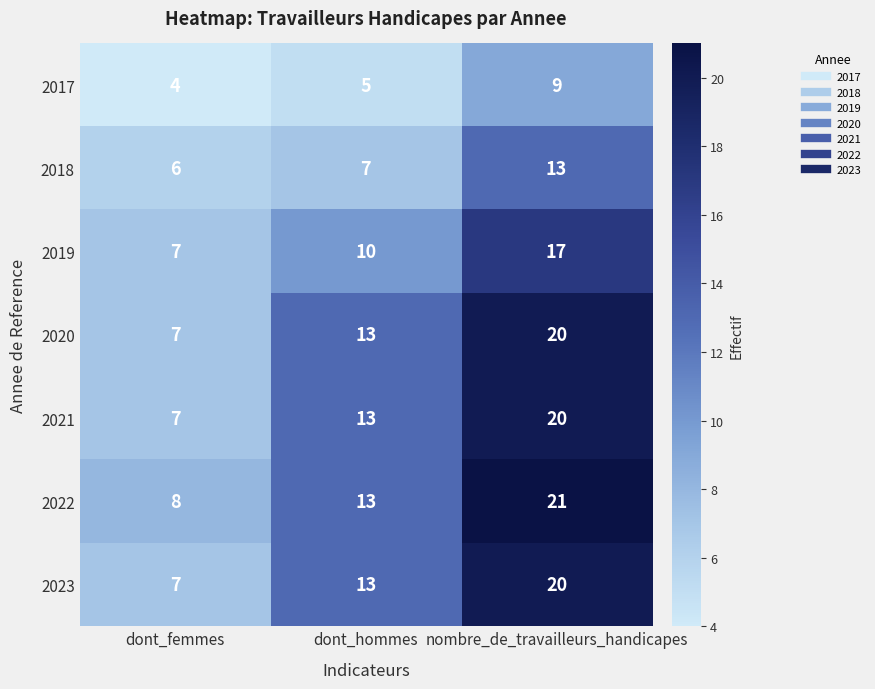

What value does the 2021 series have at nombre_de_travailleurs_handicapes, to the nearest 5?

20